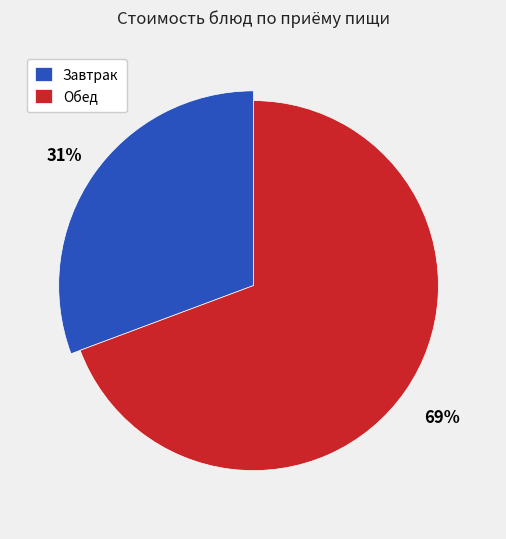

Does Чай с сахаром account for over 50% of the chart?

No